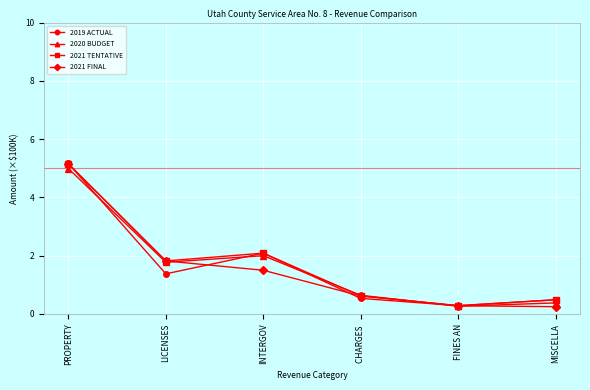

What is the total value across all series at INTERGOV?

7.7